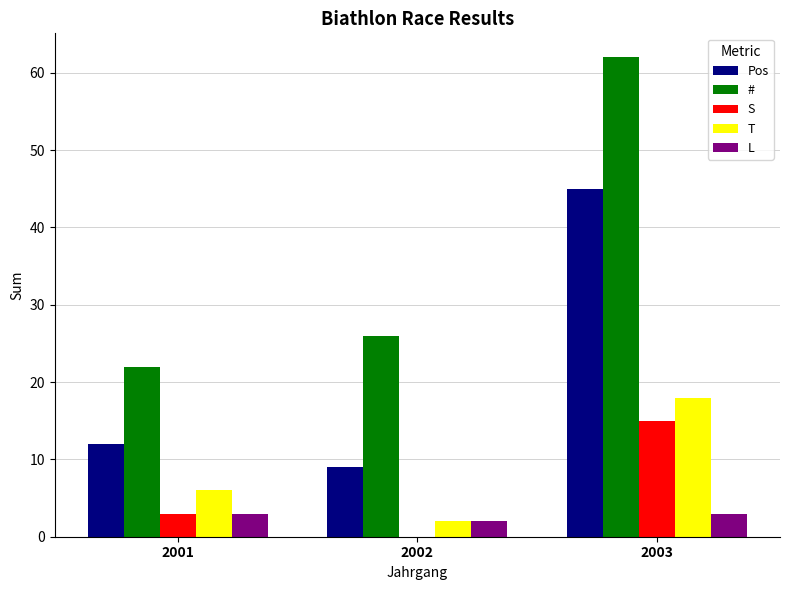

How many groups of bars are there?

3